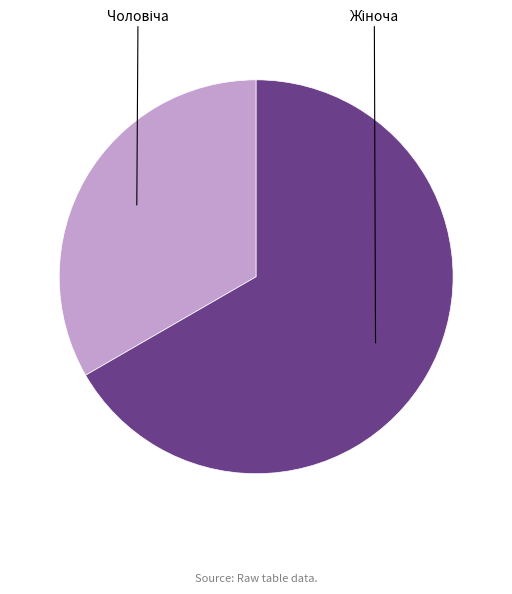

Is there any slice that represents more than half of the pie?

Yes